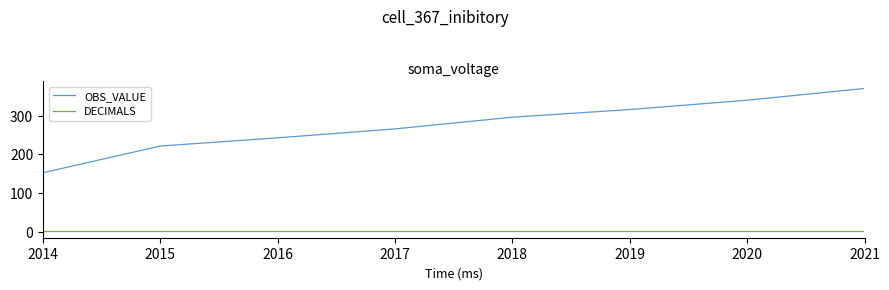

At which category is the sum across all series the highest?

2021